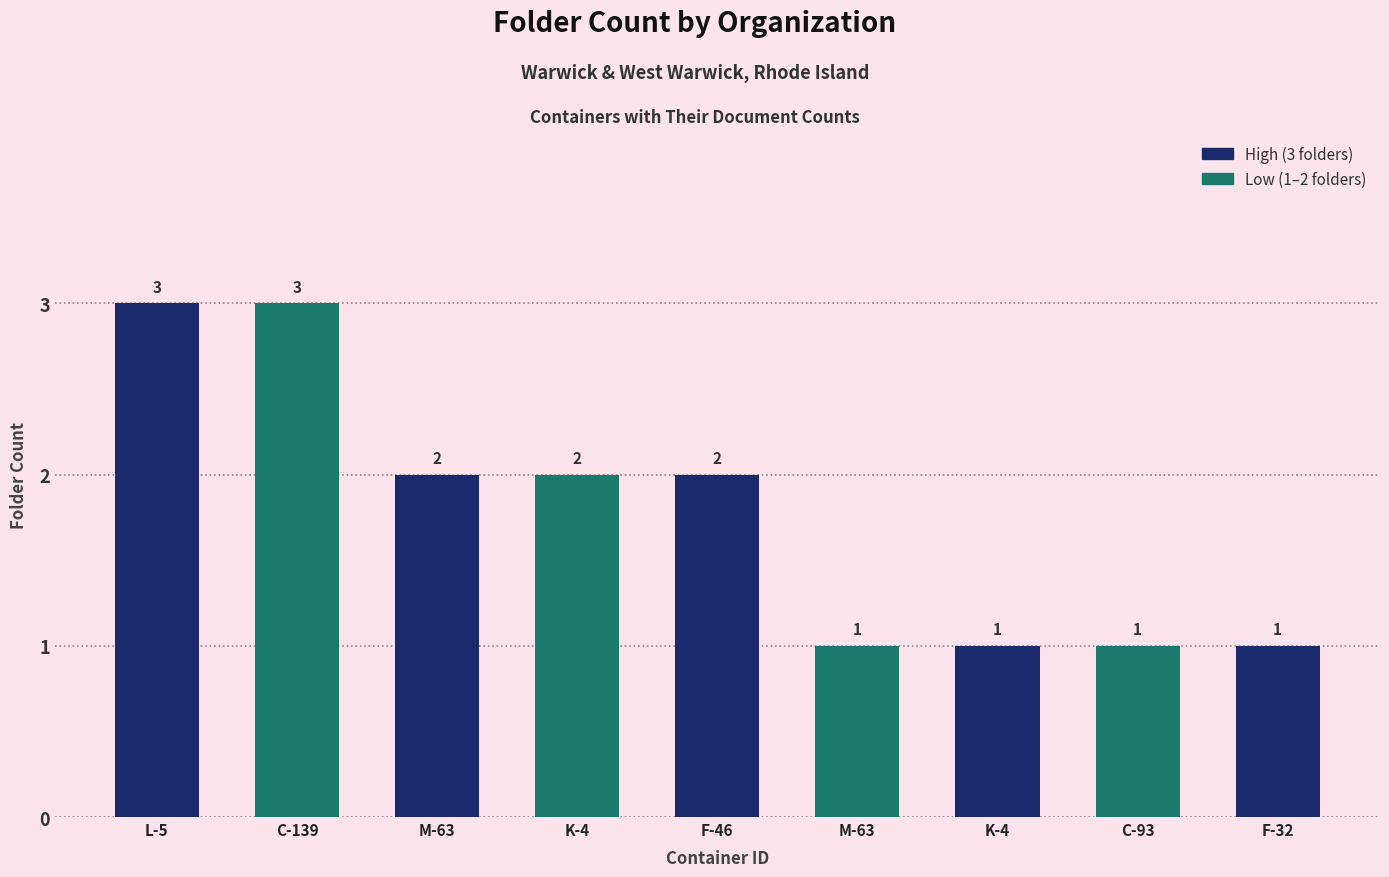

At which label is the value closest to 2?

M-63